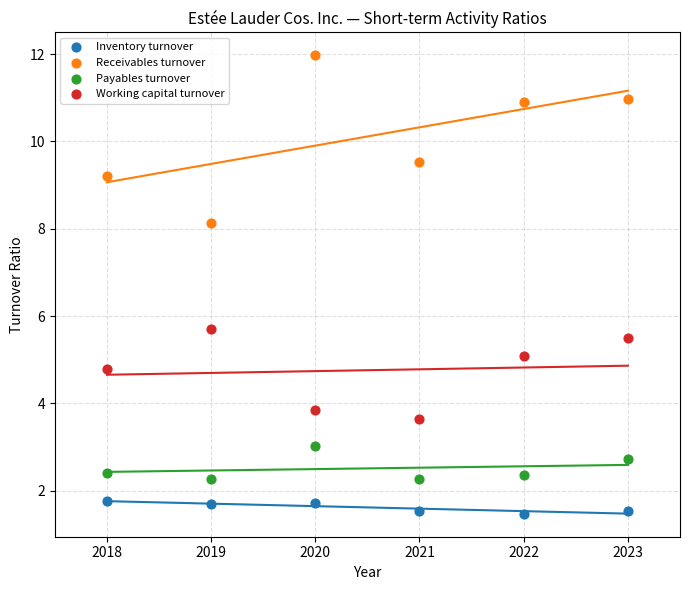

Which series reaches the maximum Y coordinate?

Receivables turnover